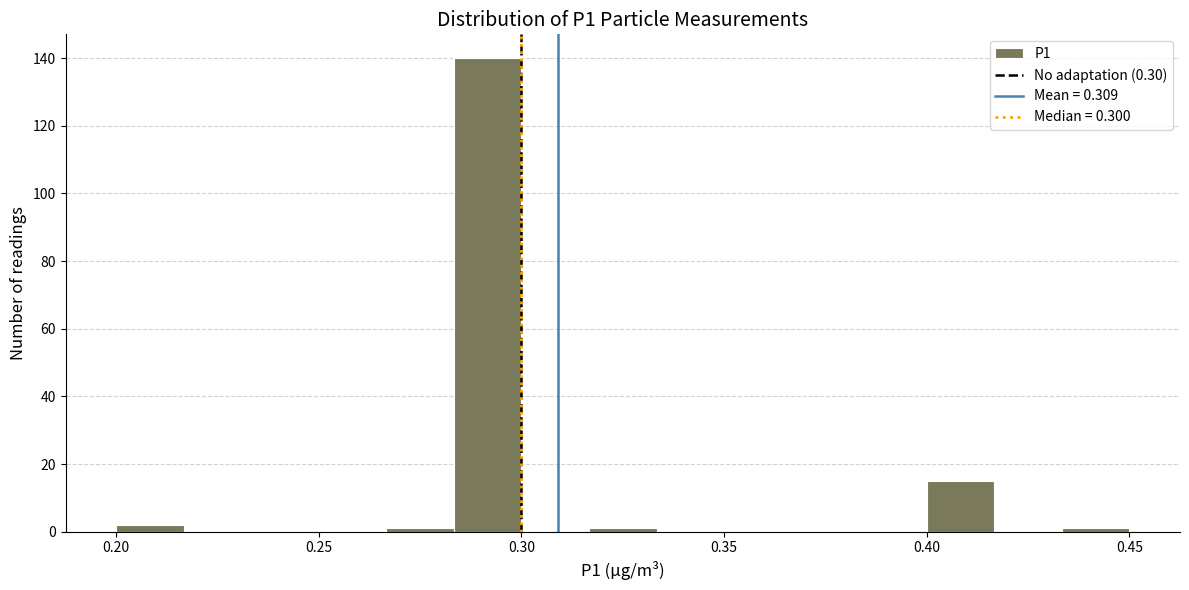

Read against the x-axis, roughly where is the centre of the tallest bar?

0.290